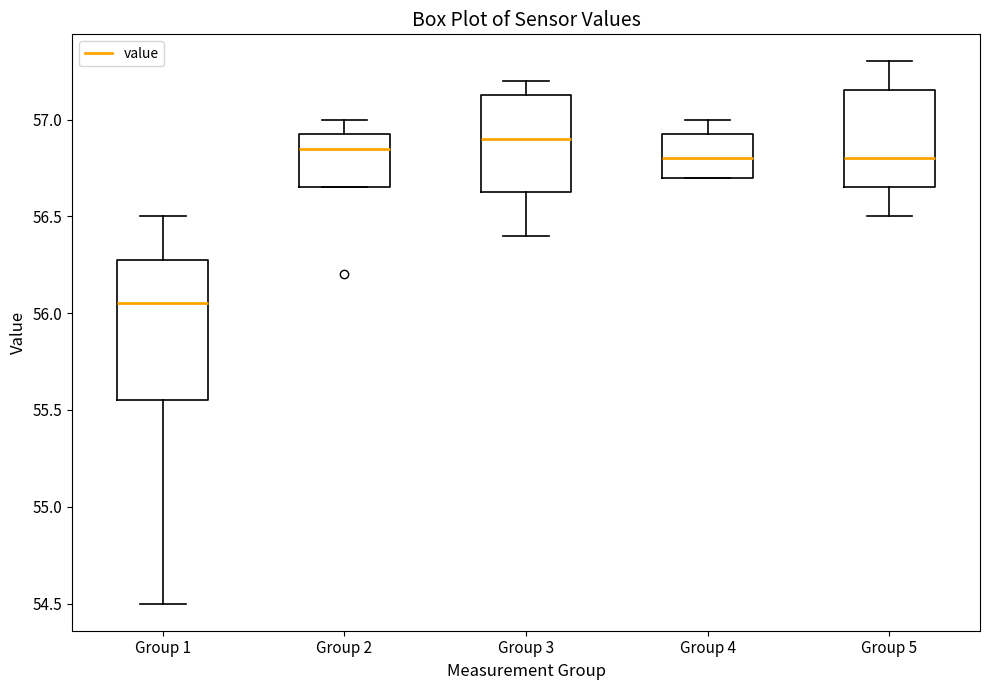

Which box is the tallest, from its lower edge to its upper edge?

Group 1